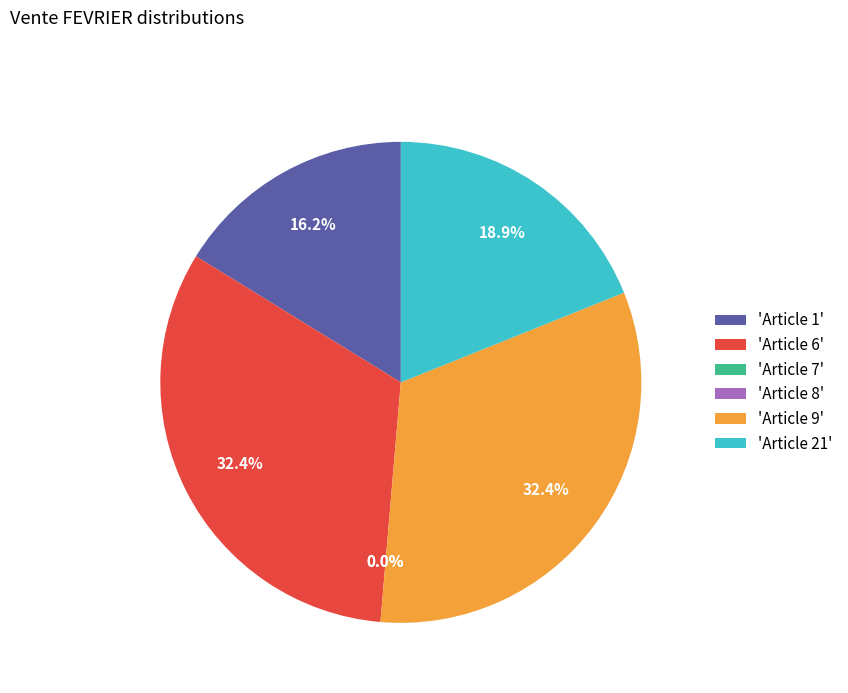

To the nearest percent, what is the difference between the Article 21 and Article 6 slice percentages?

14%